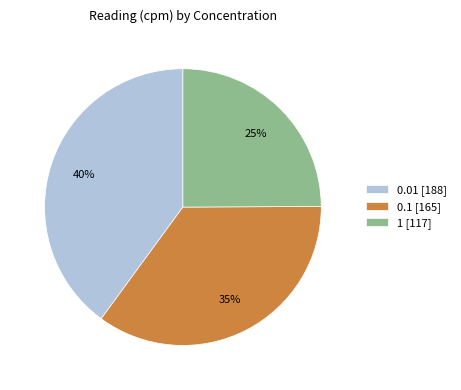

Is there a majority slice in this chart?

No